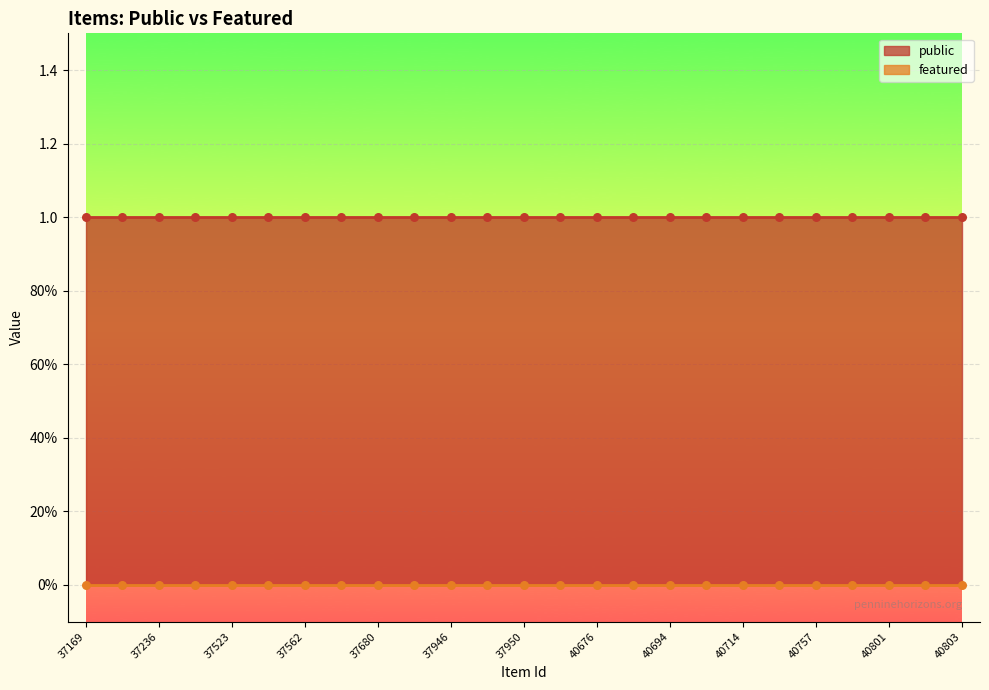

At which category is the sum across all series the highest?

37169